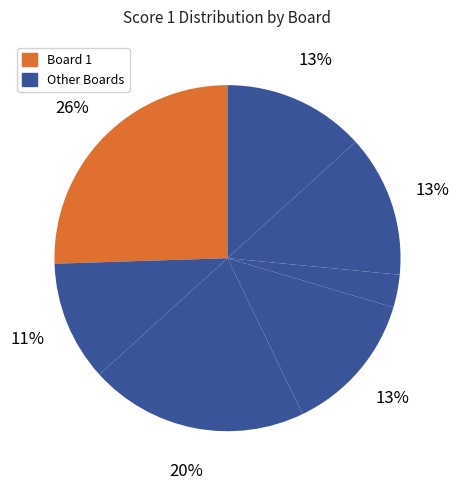

Count the number of slices in the pie.

7